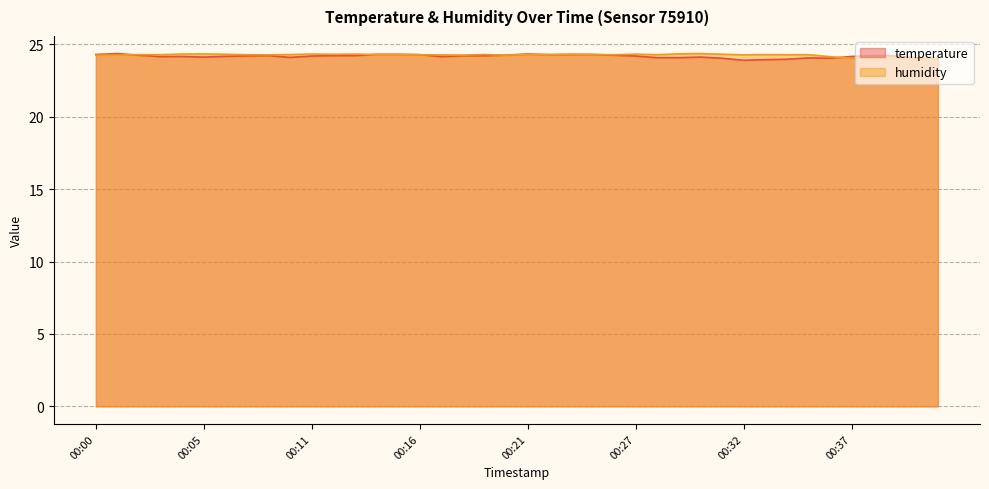

How many lines are shown in the chart?

2